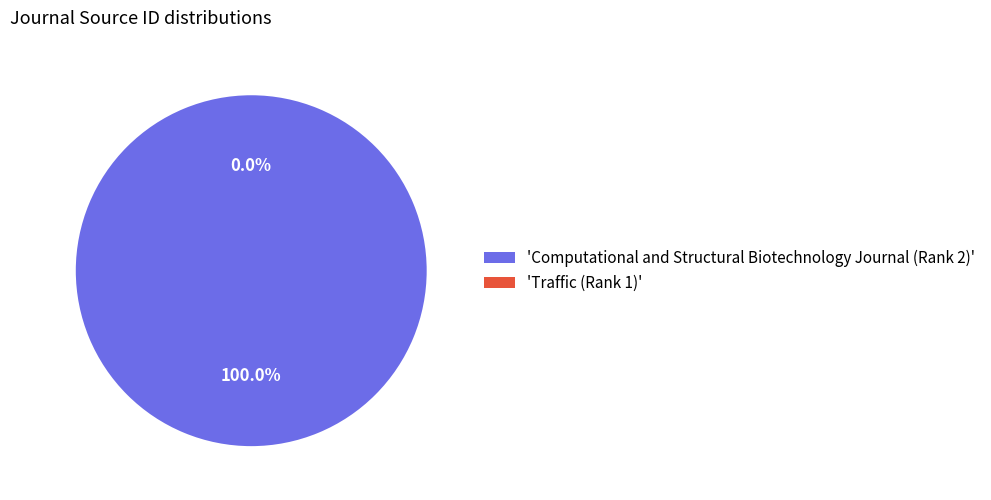

Is it true that Computational and Structural Biotechnology Journal (Rank 2) is 100% of the pie?

True